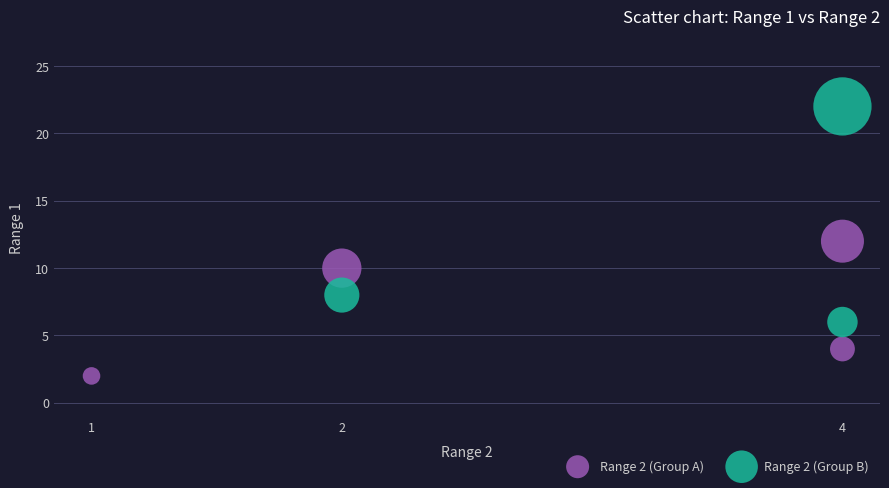

Which series reaches the minimum Y coordinate?

Range 2 (Group A)